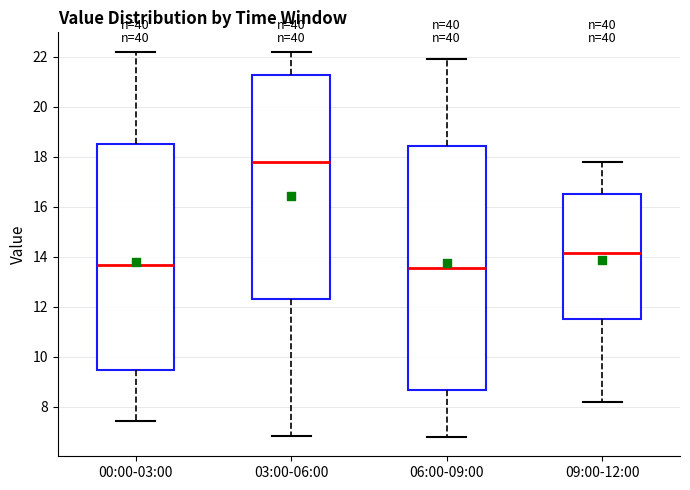

Where does the lower whisker of the box for 00:00-03:00 end on the y-axis? The values are not printed on the chart, so give them approximately, as read against the axis.

7.4